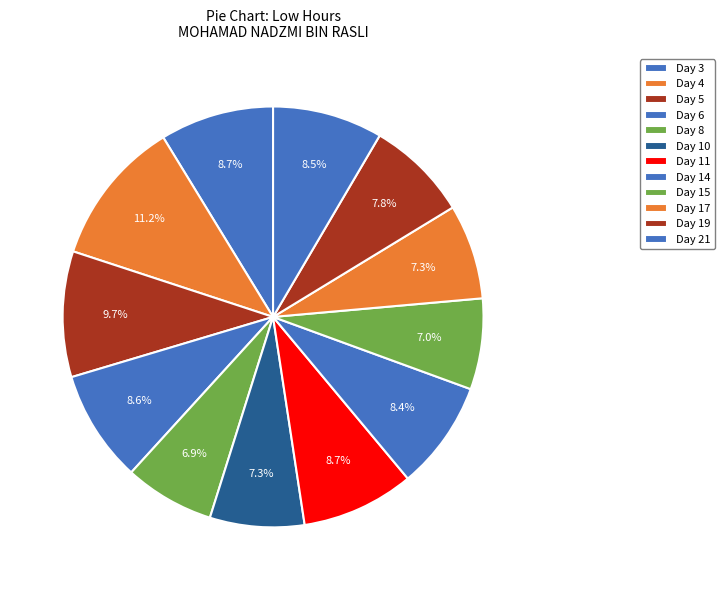

Does any single category account for the majority?

No